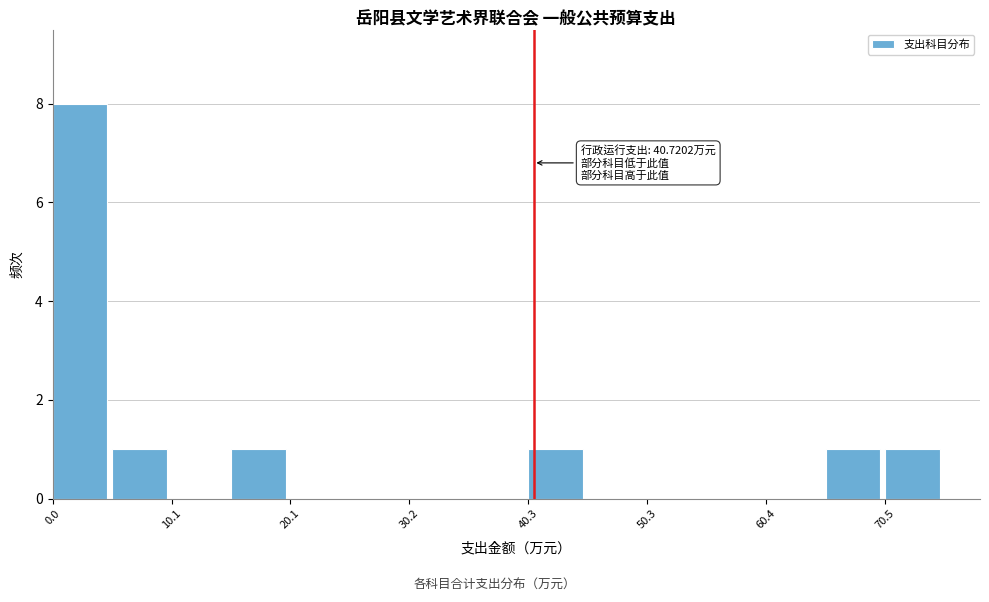

Around what value on the x-axis is the tallest bar? Give the approximate position of its centre, as read against the axis.

2